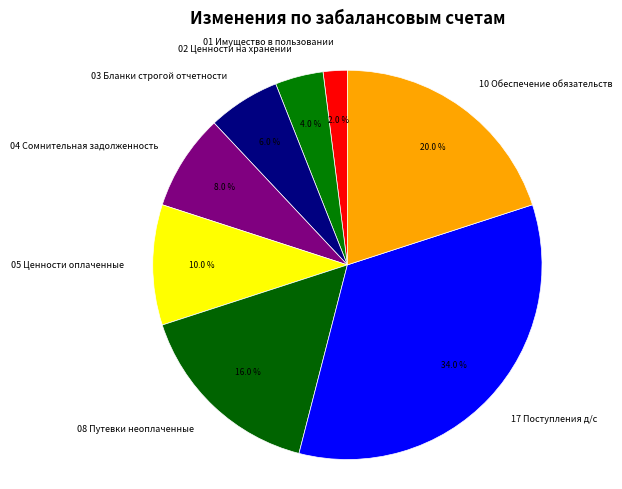

What percentage do 04 Сомнительная задолженность and 08 Путевки неоплаченные together represent?

24.0%